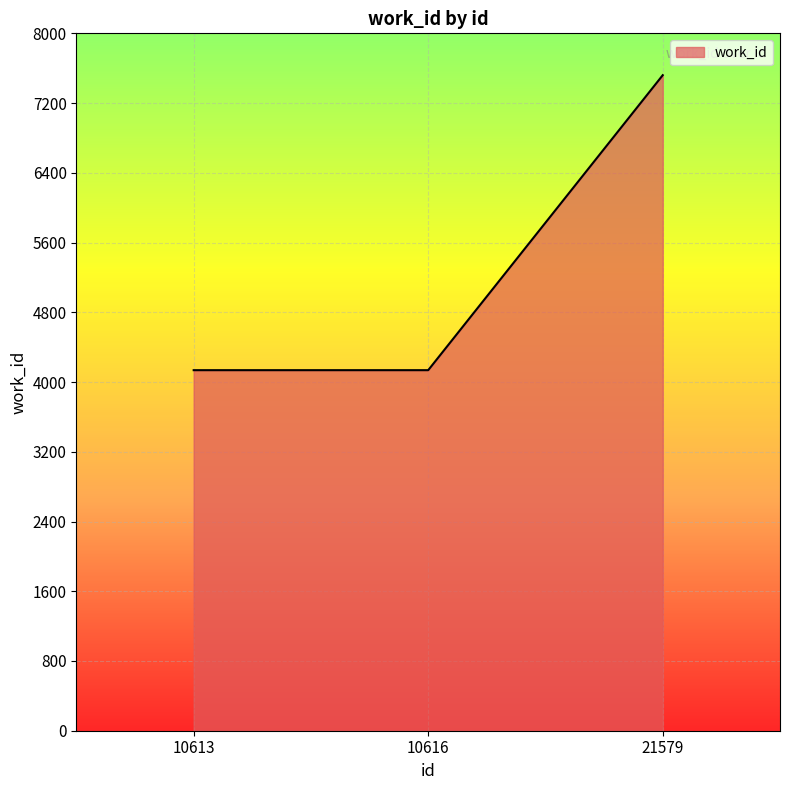

What is the maximum value shown in the chart?

7520